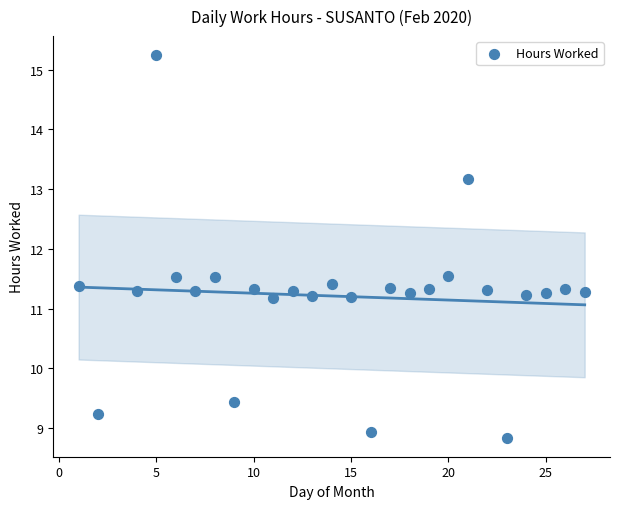

What is the range of X values (max minus min)?

26.0